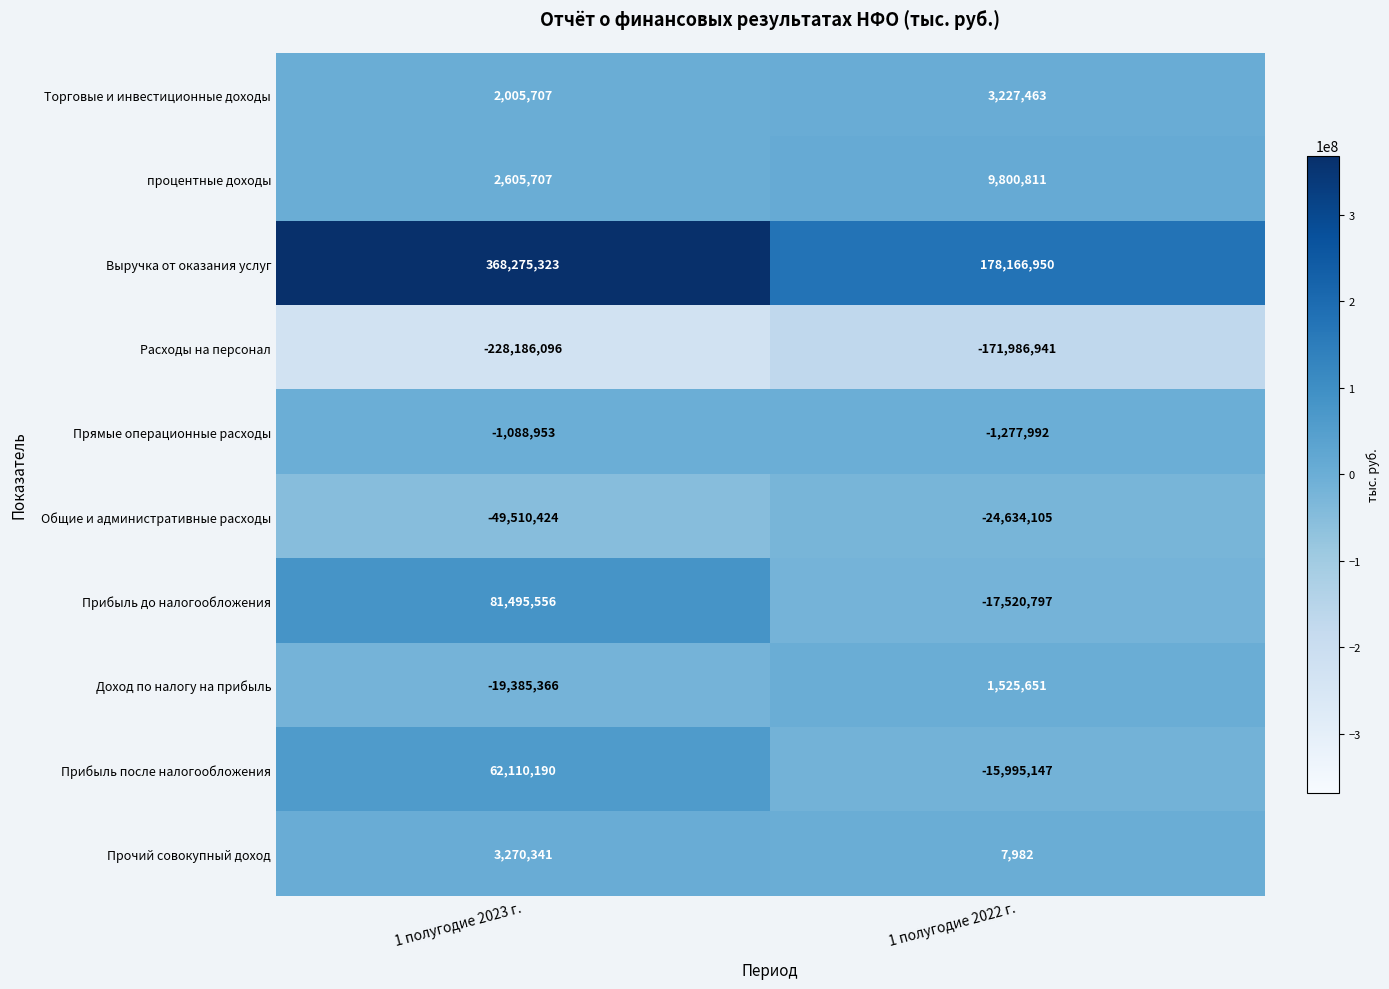

Which series has the largest total across all categories?

Выручка от оказания услуг